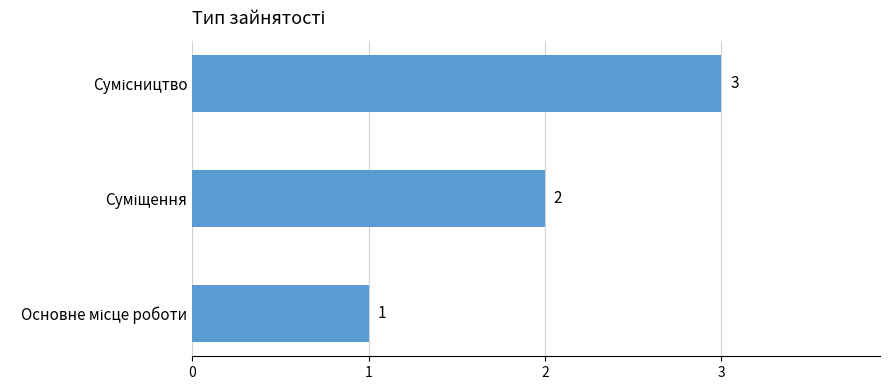

How many values are between 1 and 3?

3